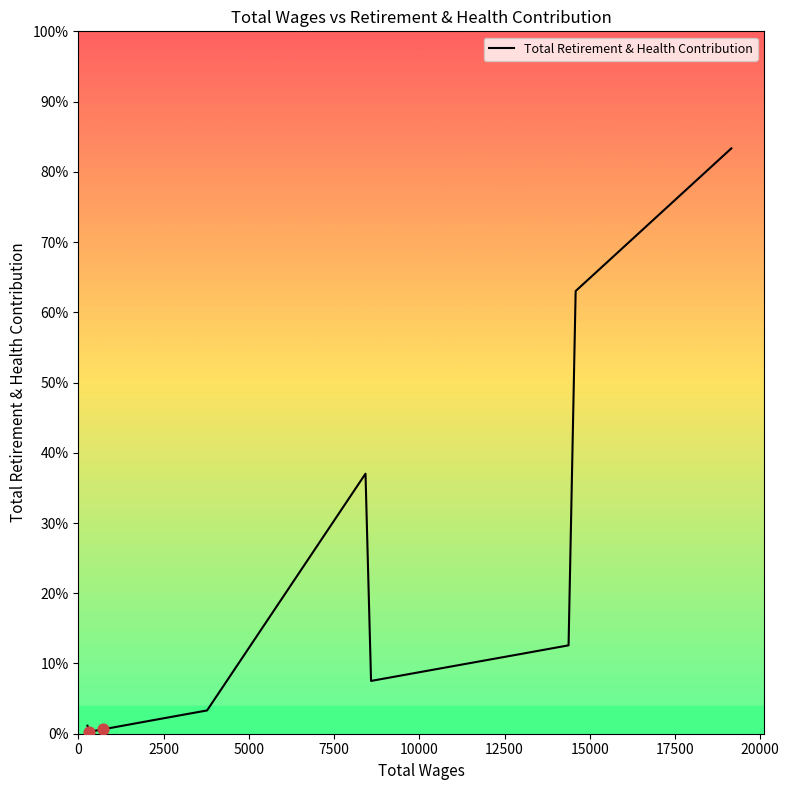

Does the chart have visible grid lines?

No